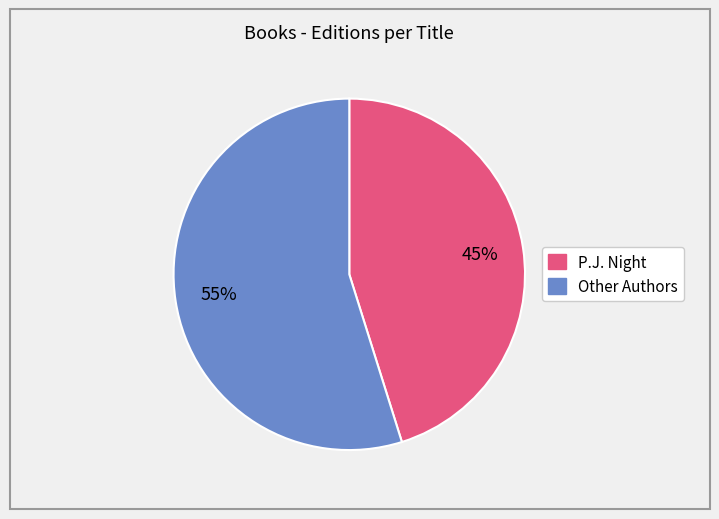

Is there any slice that represents more than half of the pie?

Yes